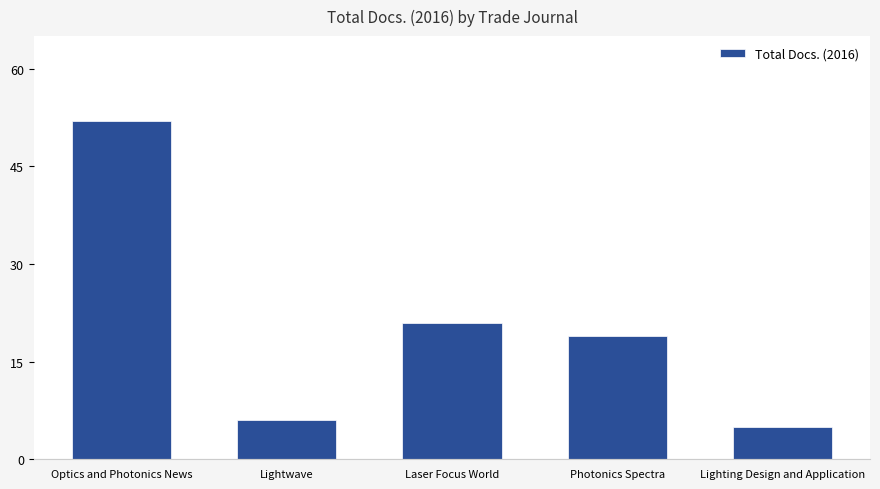

The value at Laser Focus World is 21. True or false?

True